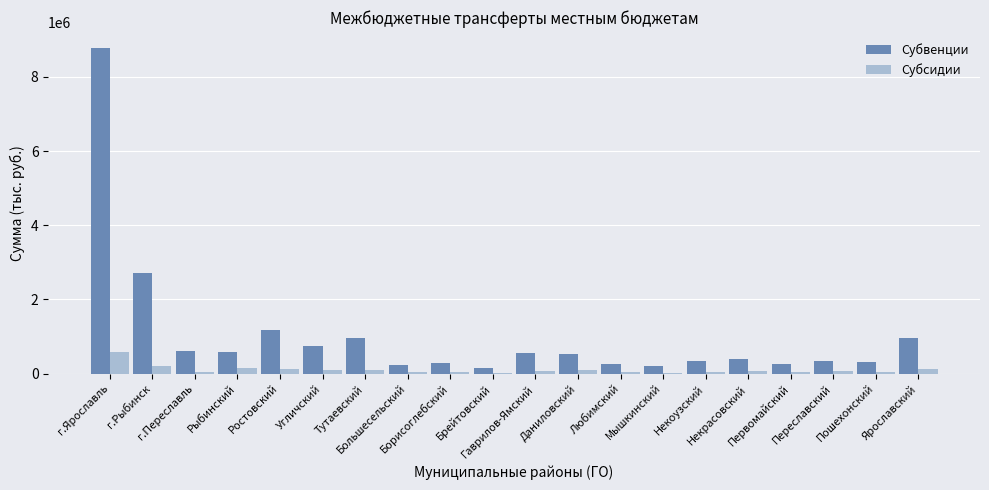

What is the sum of all Субсидии values?

2042774.2